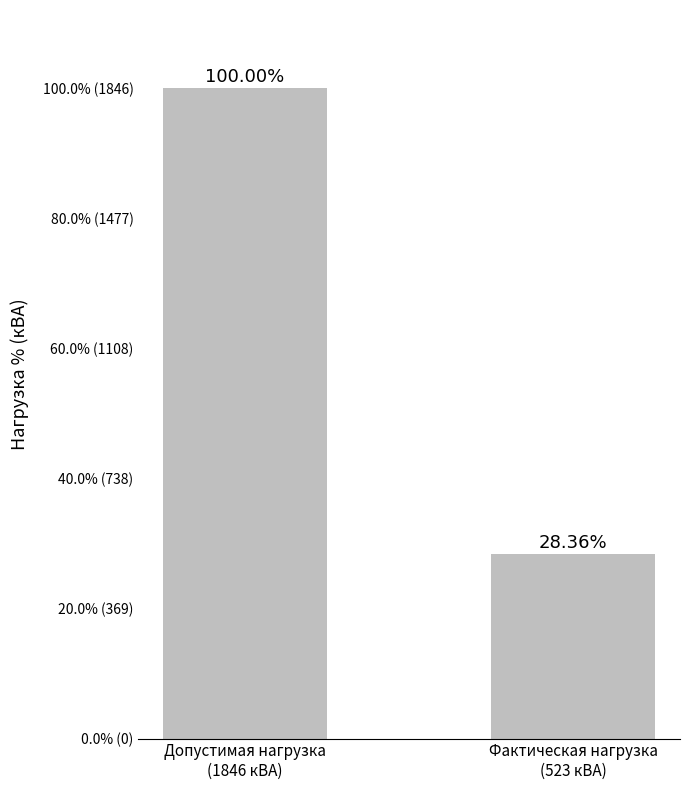

Are the bars horizontal?

No